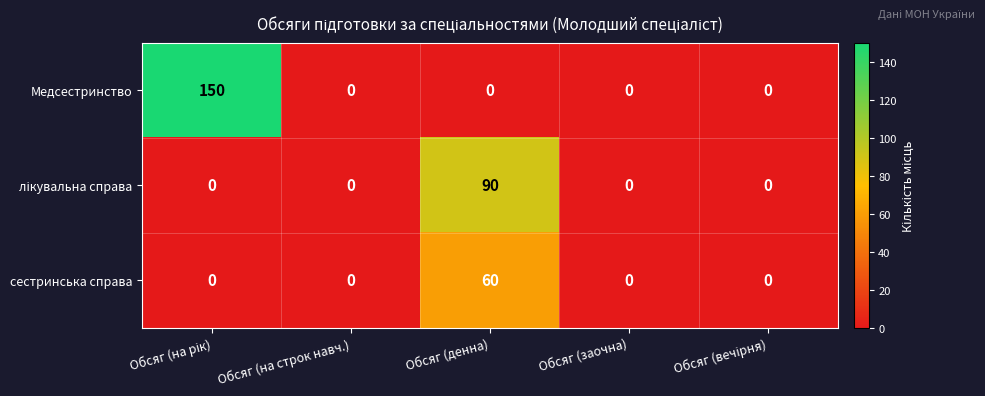

Which series has the largest range (max minus min)?

Медсестринство